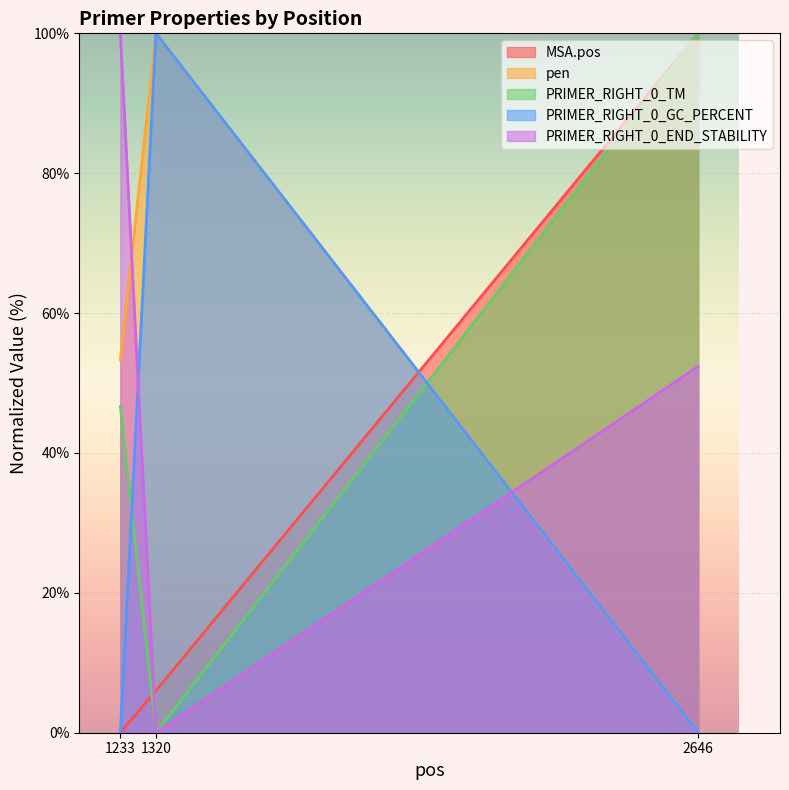

Which series has the widest spread of values?

MSA.pos